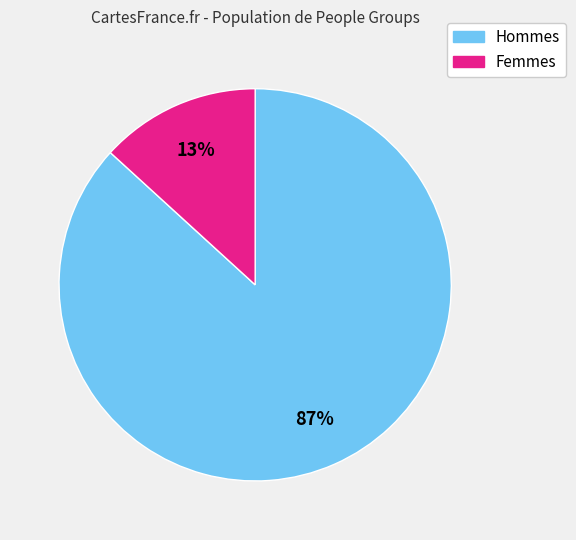

Does any single category account for the majority?

Yes